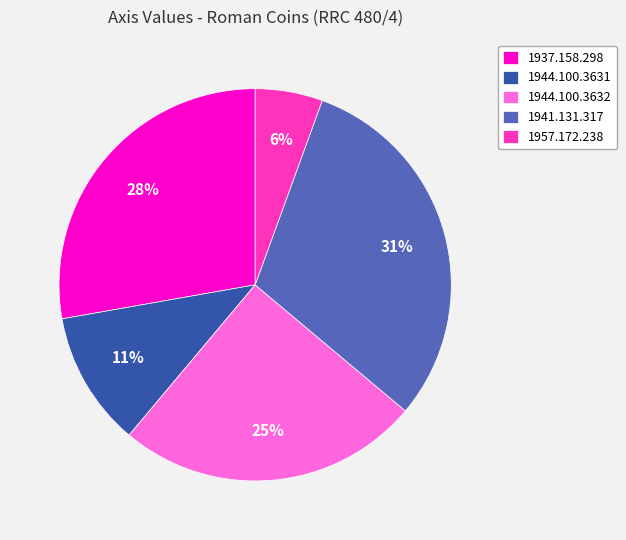

Rank the categories by value from lowest to highest.

1957.172.238, 1944.100.3631, 1944.100.3632, 1937.158.298, 1941.131.317